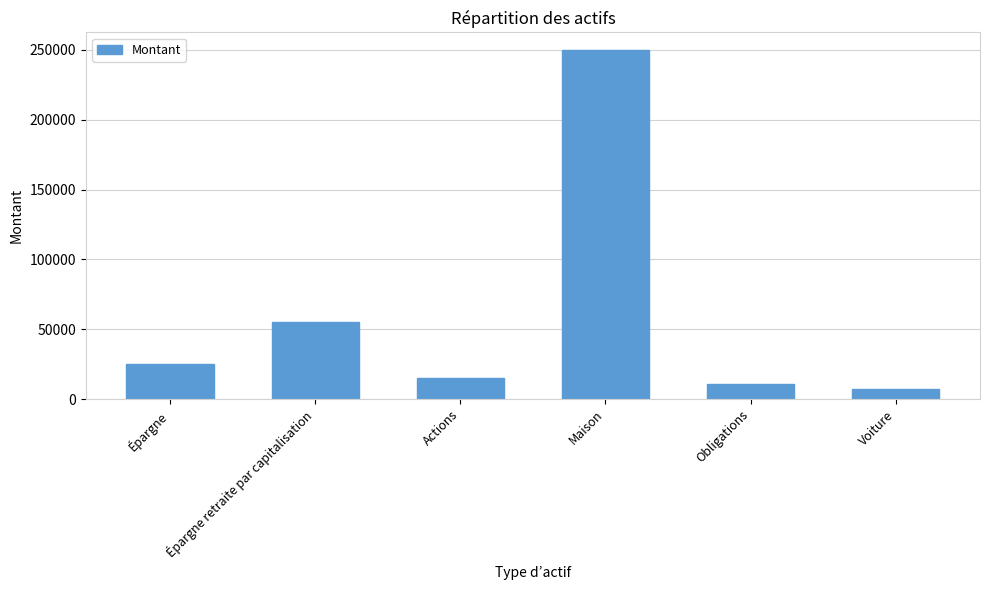

What is the change in value from Épargne retraite par capitalisation to Voiture?

-47500